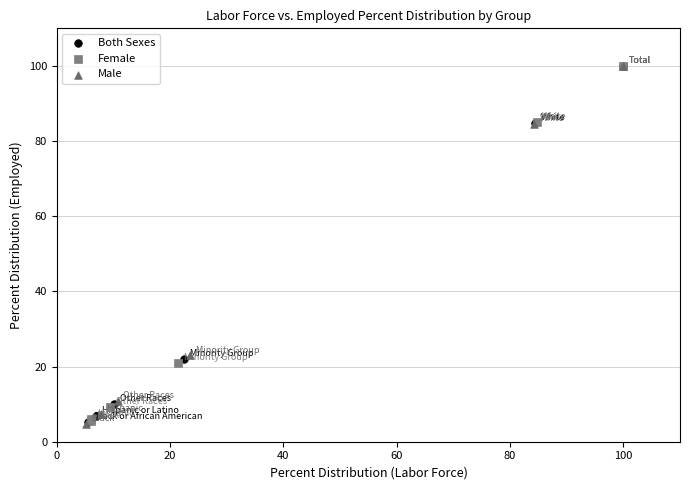

What are all the series names shown in the legend?

Both Sexes, Female, Male